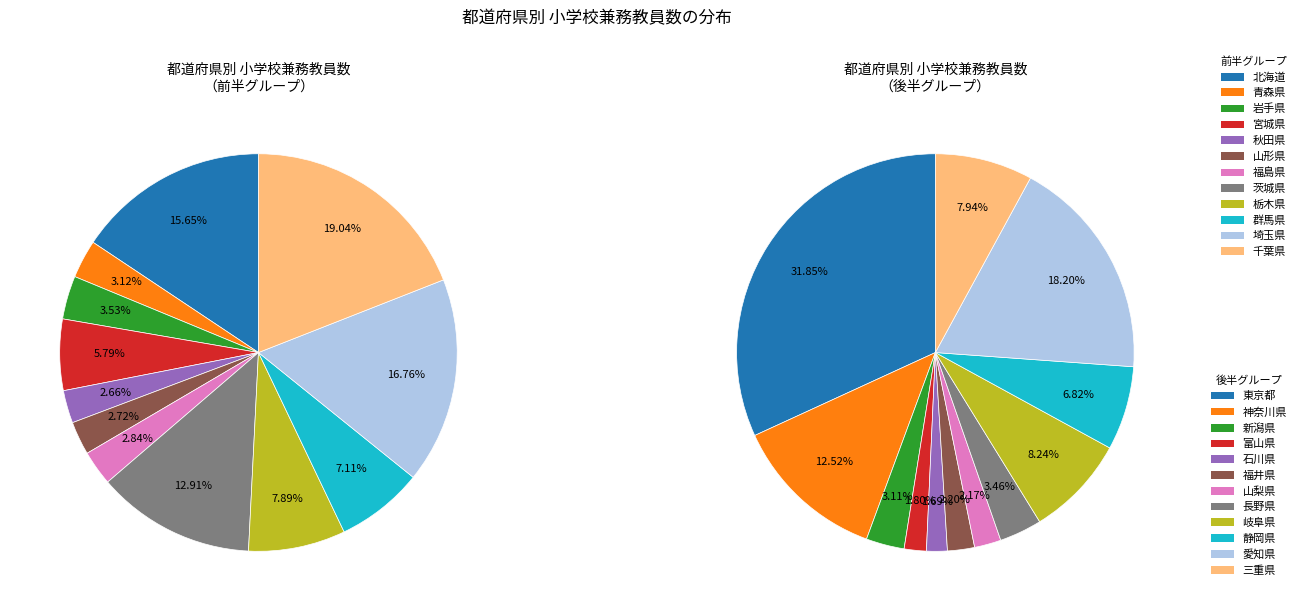

Is there a majority slice in this chart?

No